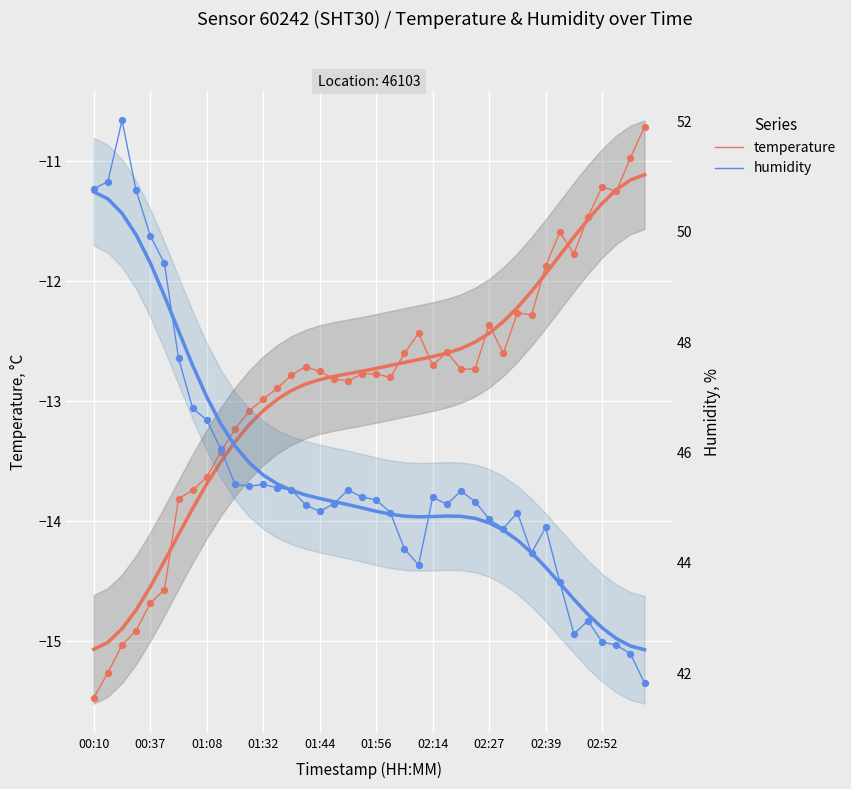

Which series reaches the minimum Y coordinate?

temperature